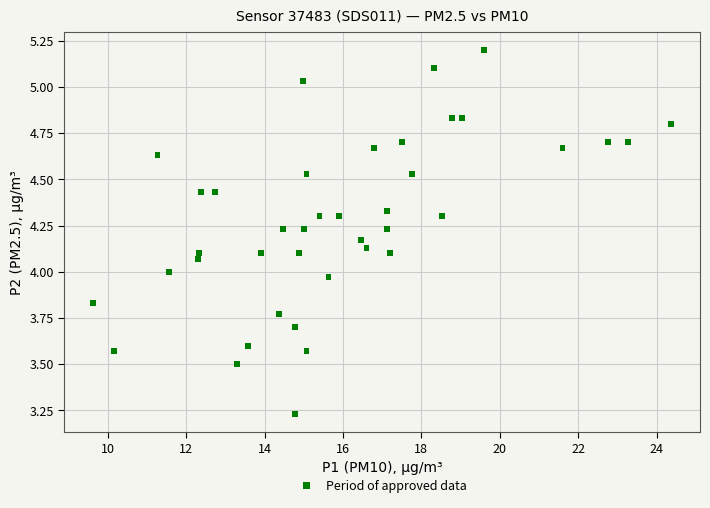

What is the range of X values (max minus min)?

14.7